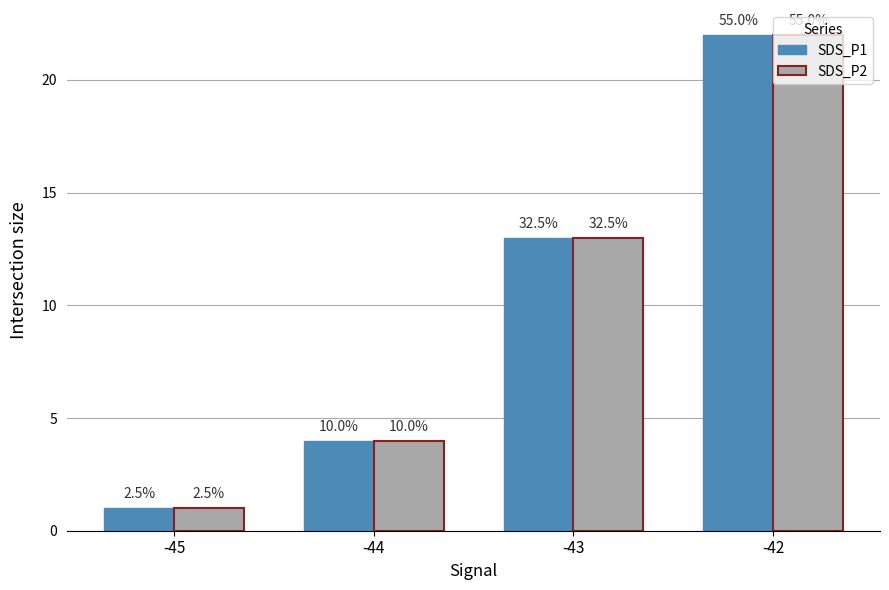

Reading left to right, what are all the values shown in this chart?

SDS_P1: -45=1	-44=4	-43=13	-42=22
SDS_P2: -45=1	-44=4	-43=13	-42=22